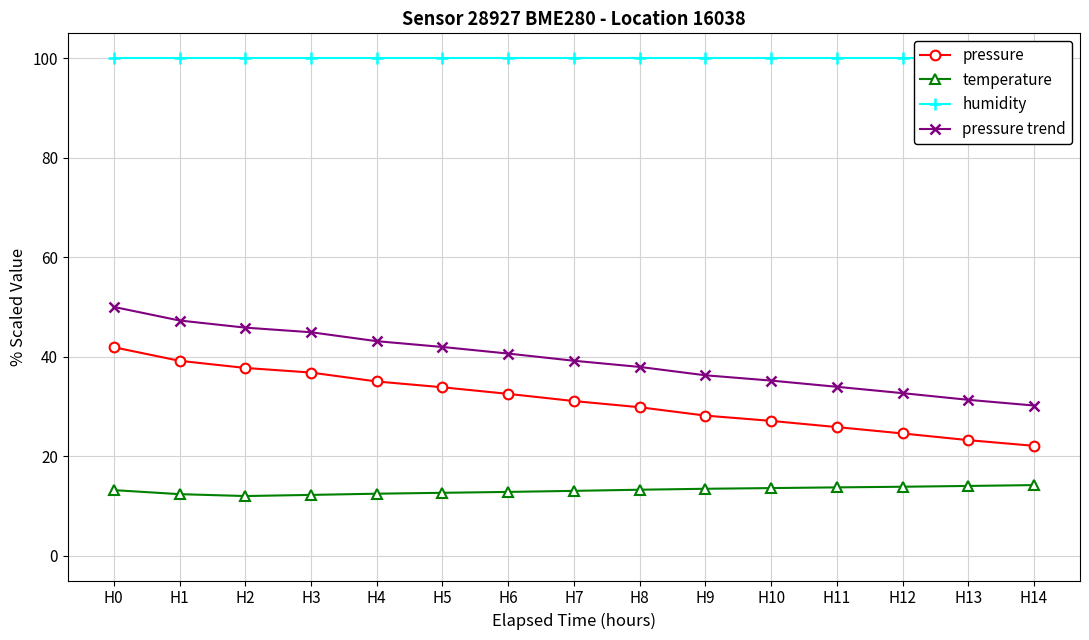

Does the chart display data point markers on the line(s)?

Yes